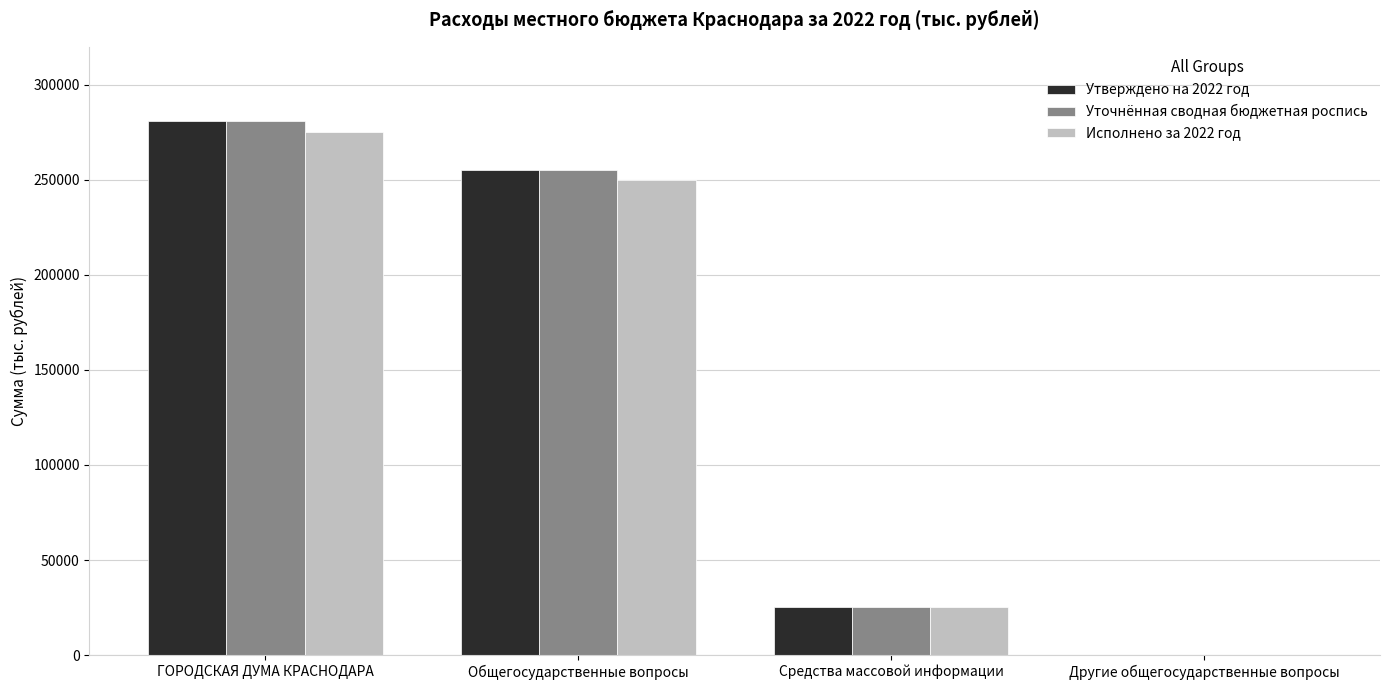

Reading right to left, extract all data points from this chart.

Утверждено на 2022 год: 288.0	25407.0	255445.3	280852.3
Уточнённая сводная бюджетная роспись: 288.0	25407.0	255445.3	280852.3
Исполнено за 2022 год: 263.8	25115.7	250148.5	275264.2